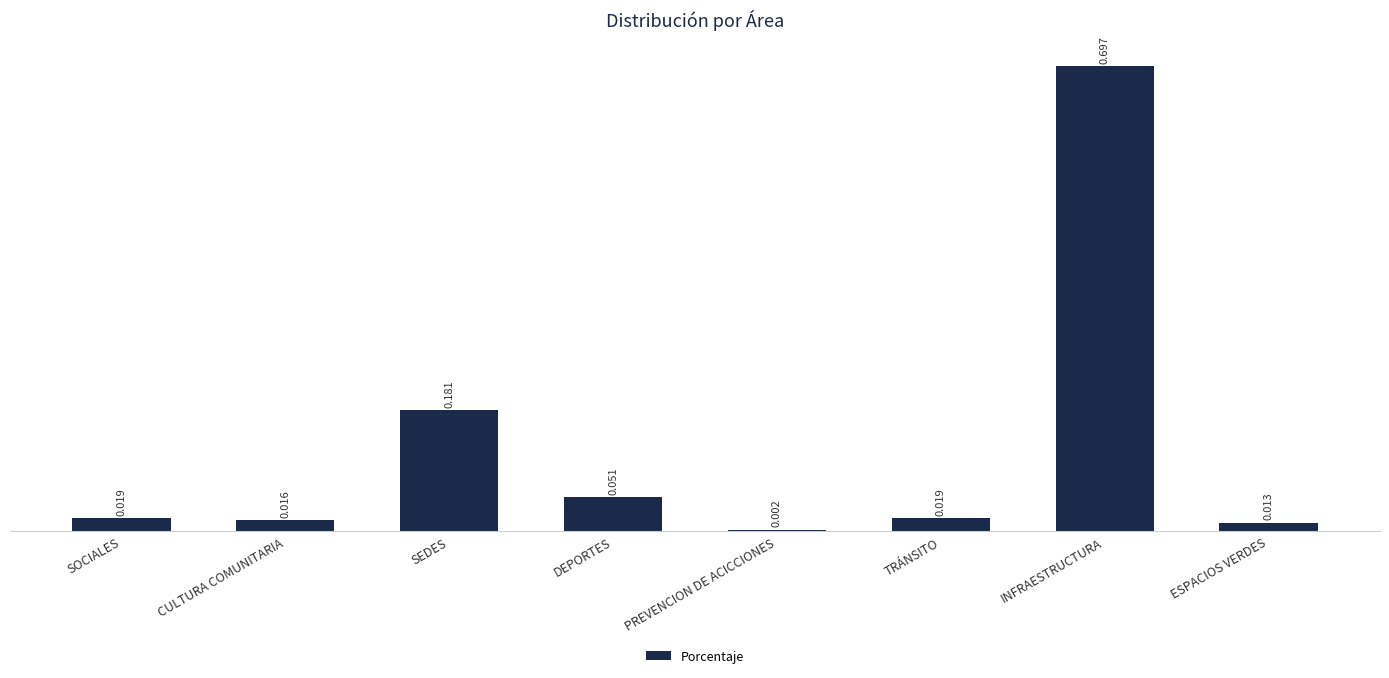

What is the sum of all values?

1.0